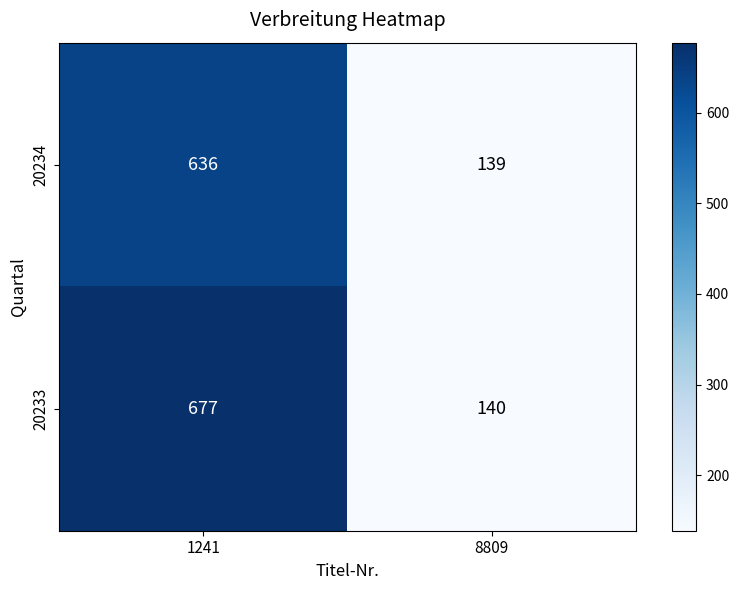

Is it true that 20234 equals 217 at 8809?

False